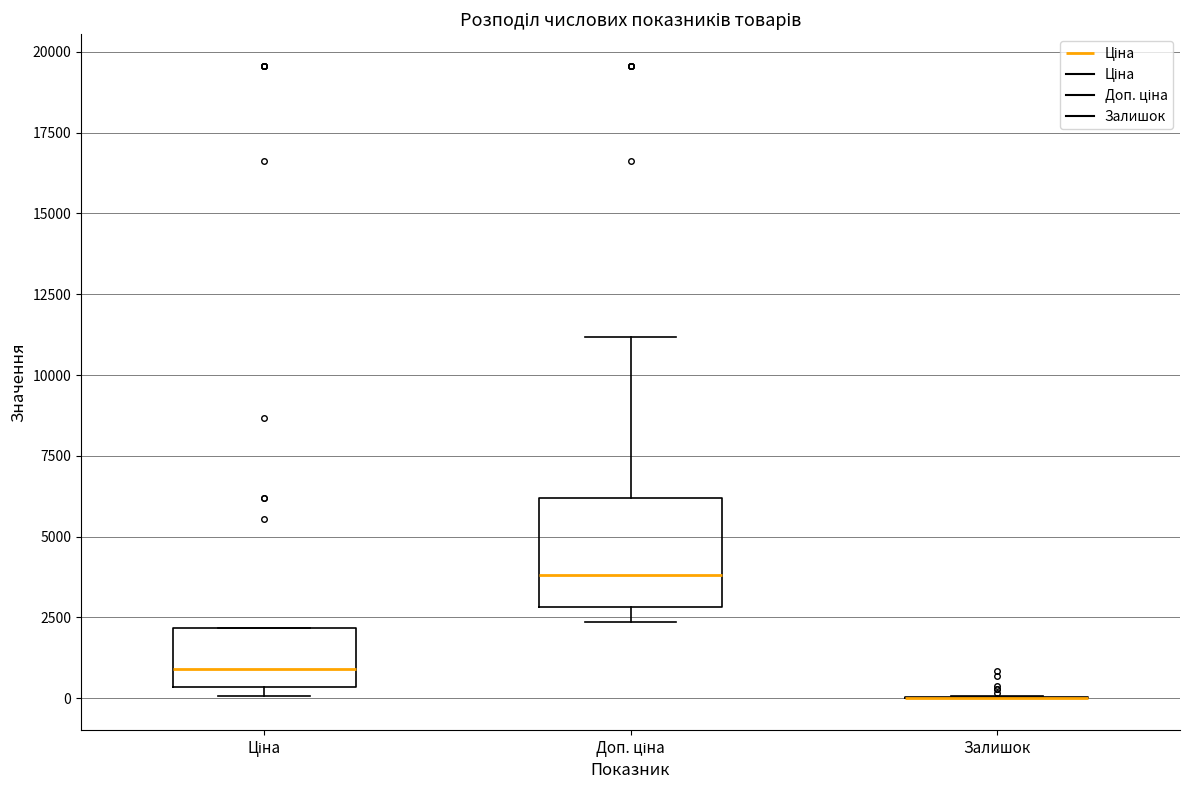

Where is the upper edge of the box for Ціна on the y-axis? The values are not printed on the chart, so give them approximately, as read against the axis.

2000